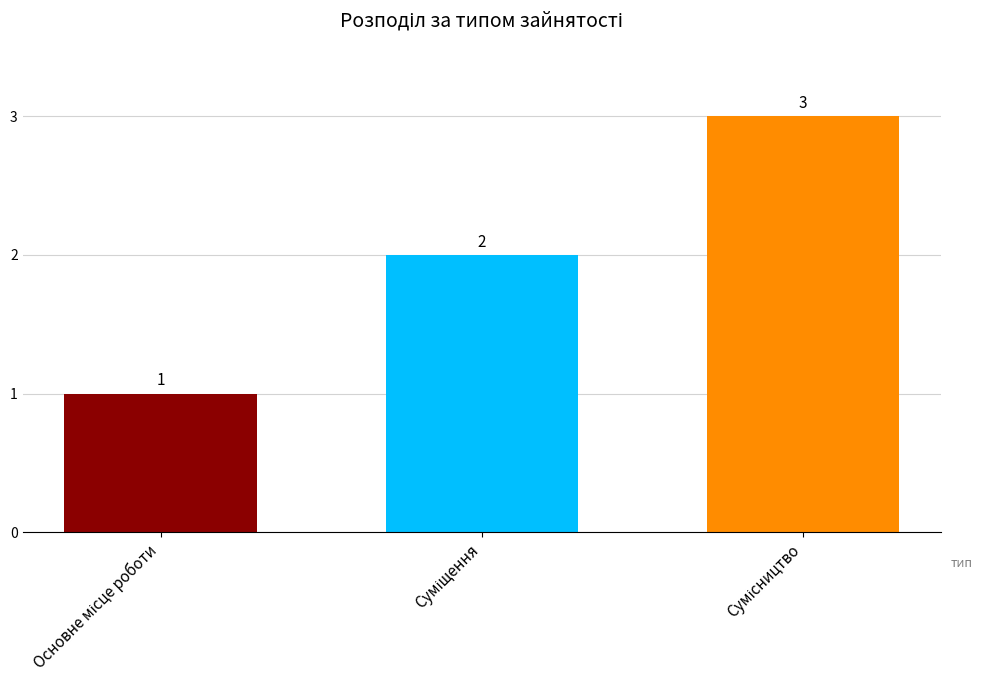

Are the bars horizontal?

No